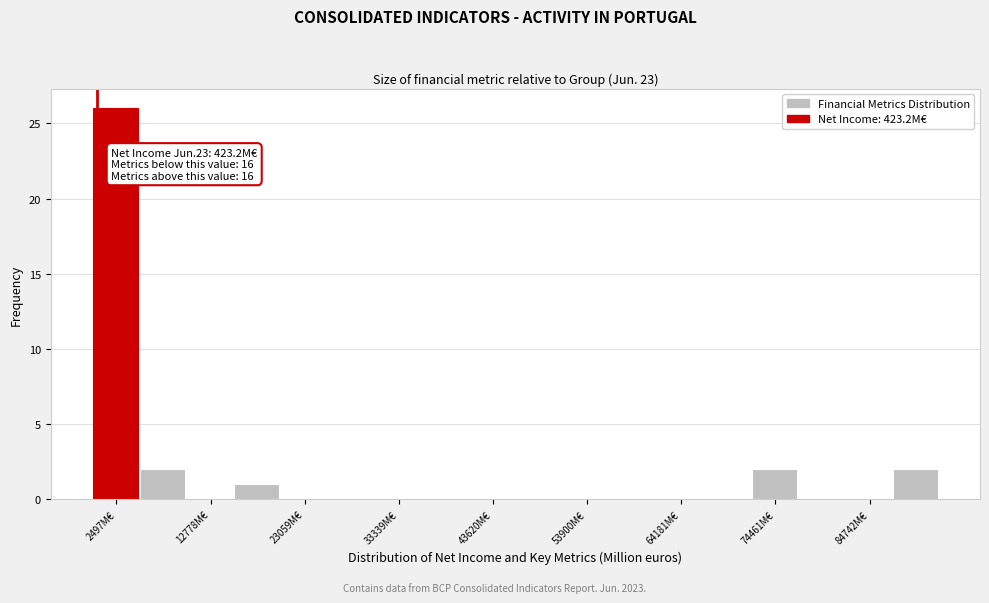

Around what value on the x-axis is the tallest bar? Give the approximate position of its centre, as read against the axis.

2000